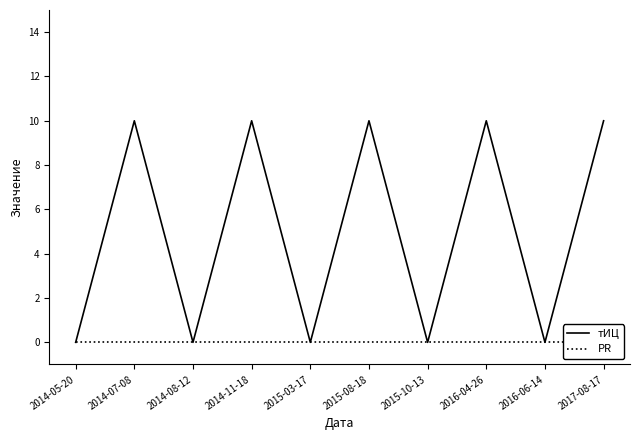

Between 2014-05-20 and 2014-11-18, which series saw the biggest shift?

тИЦ